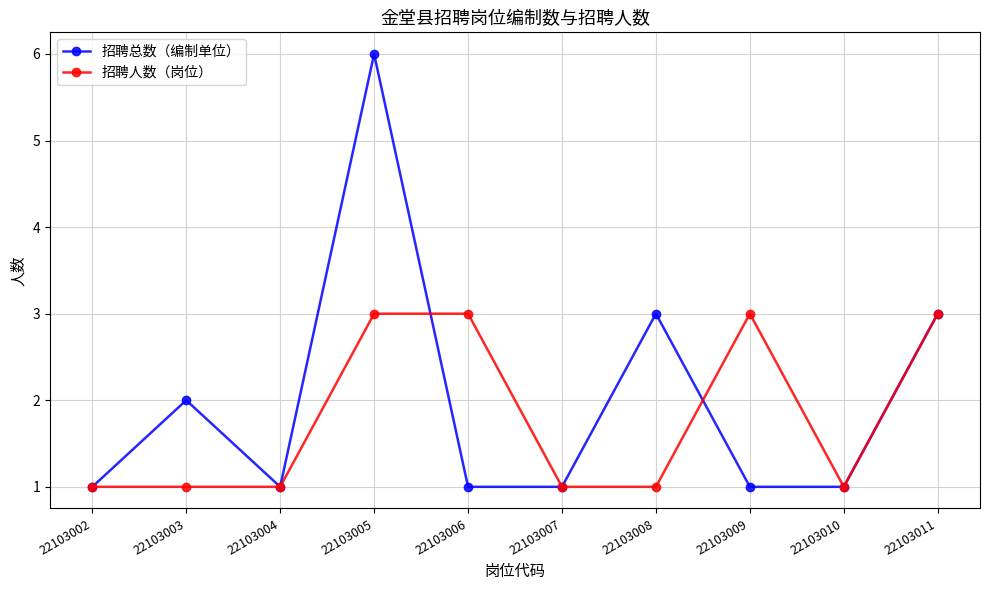

Which series changed the most between 22103009 and 22103010?

招聘人数（岗位）